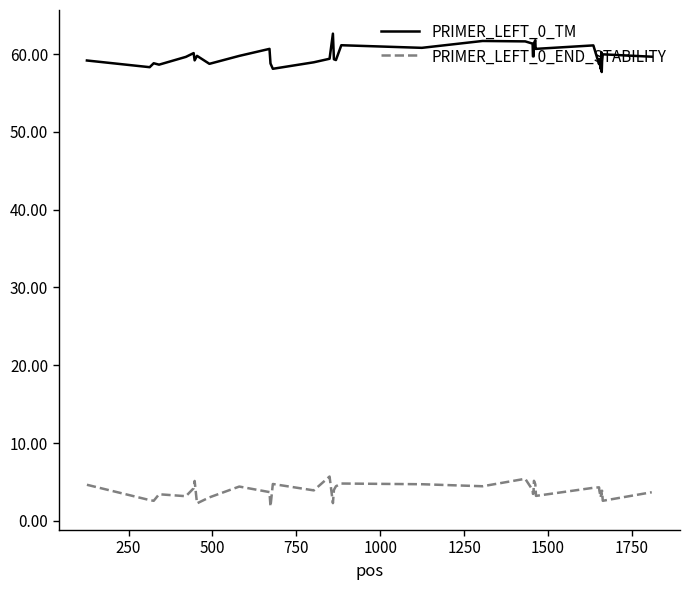

Which series has the largest total across all categories?

PRIMER_LEFT_0_TM